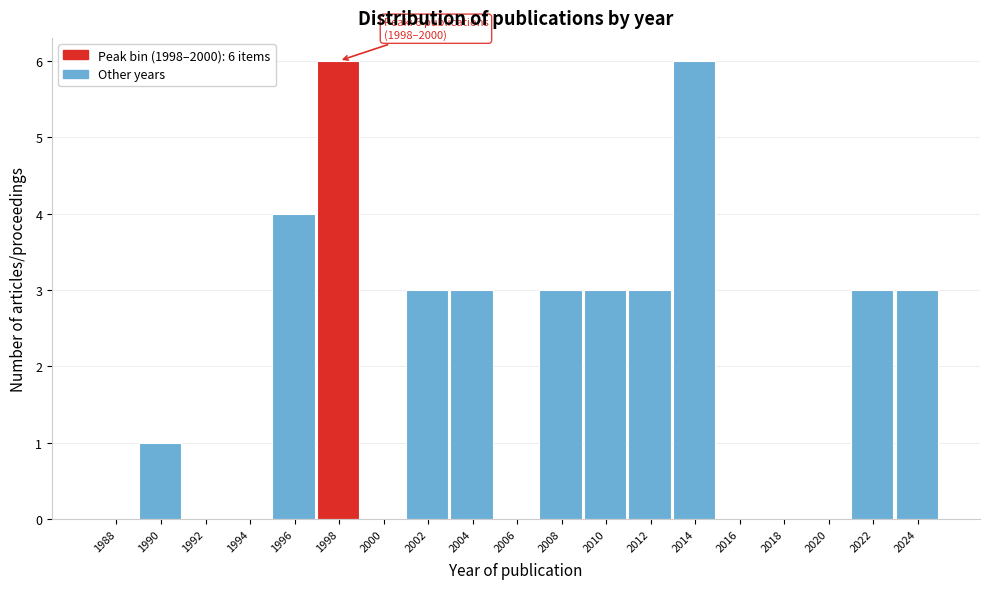

Reading left to right, list all the values displayed in this chart.

1988=0	1990=1	1992=0	1994=0	1996=4	1998=6	2000=0	2002=3	2004=3	2006=0	2008=3	2010=3	2012=3	2014=6	2016=0	2018=0	2020=0	2022=3	2024=3